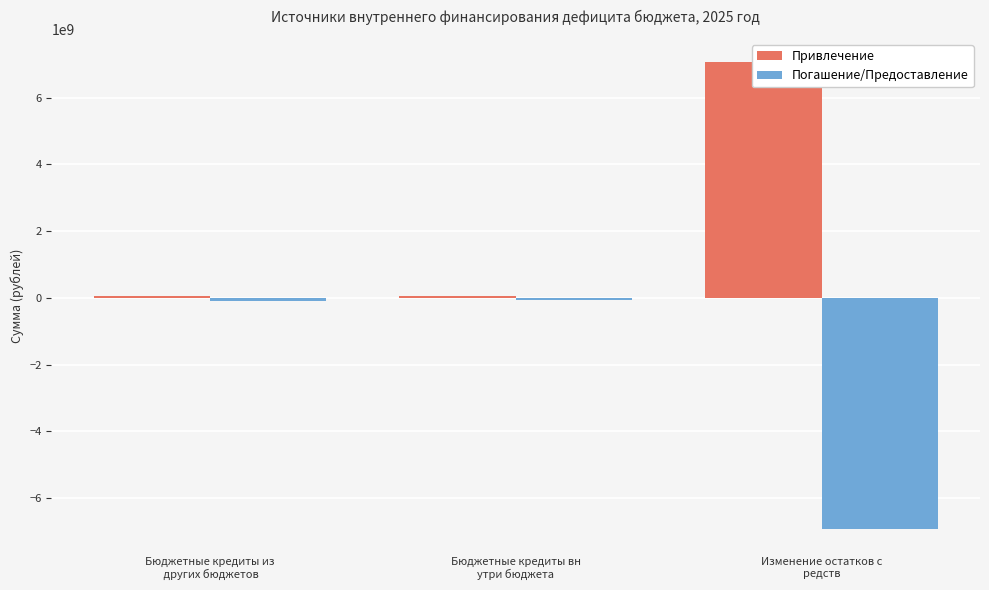

What is the value of the Погашение/Предоставление bar at the 1st from the left?

-96240221.4